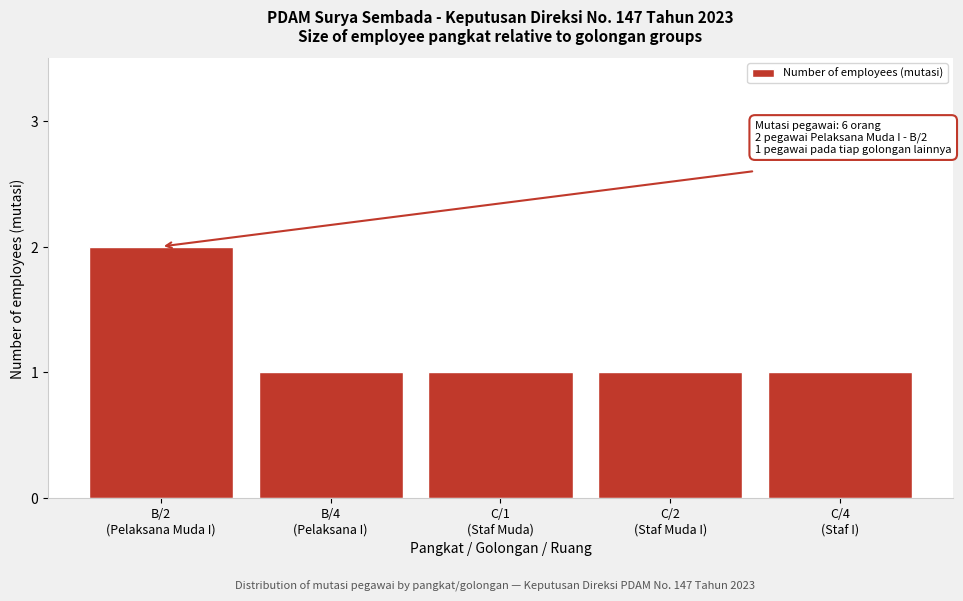

Reading left to right, transcribe all the data shown in this chart.

2	1	1	1	1